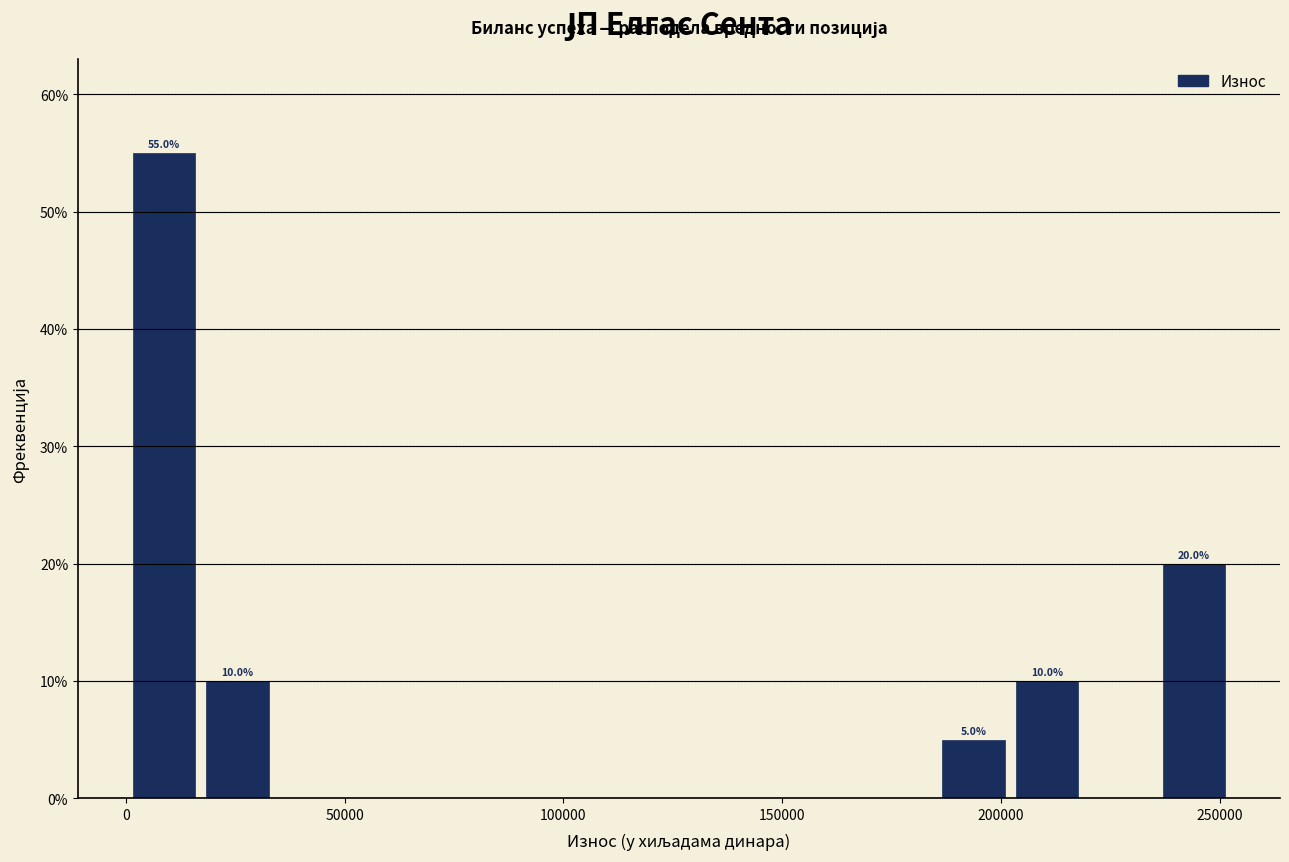

Read against the x-axis, roughly where is the centre of the tallest bar?

10000